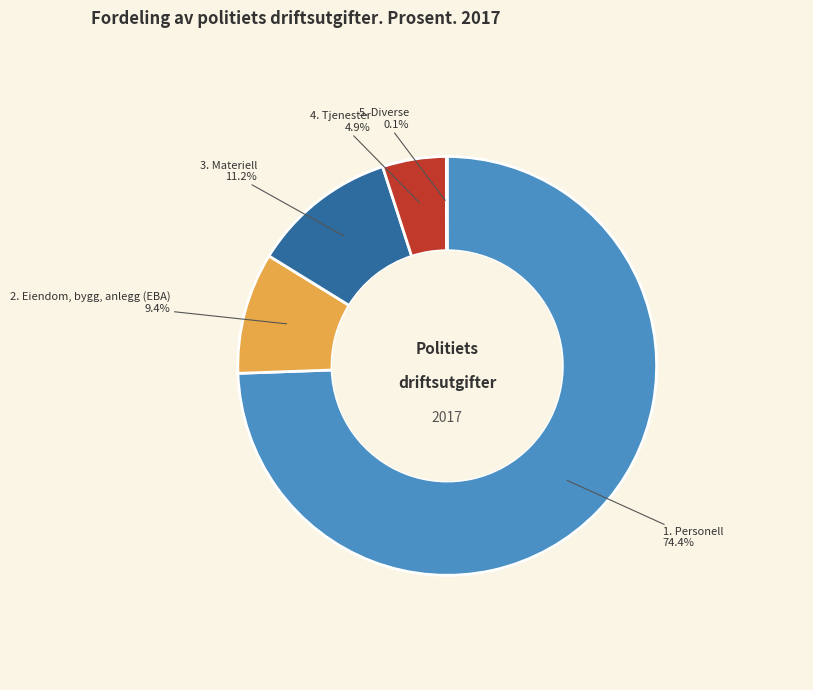

True or false: 3. Materiell accounts for 11% of the total.

True